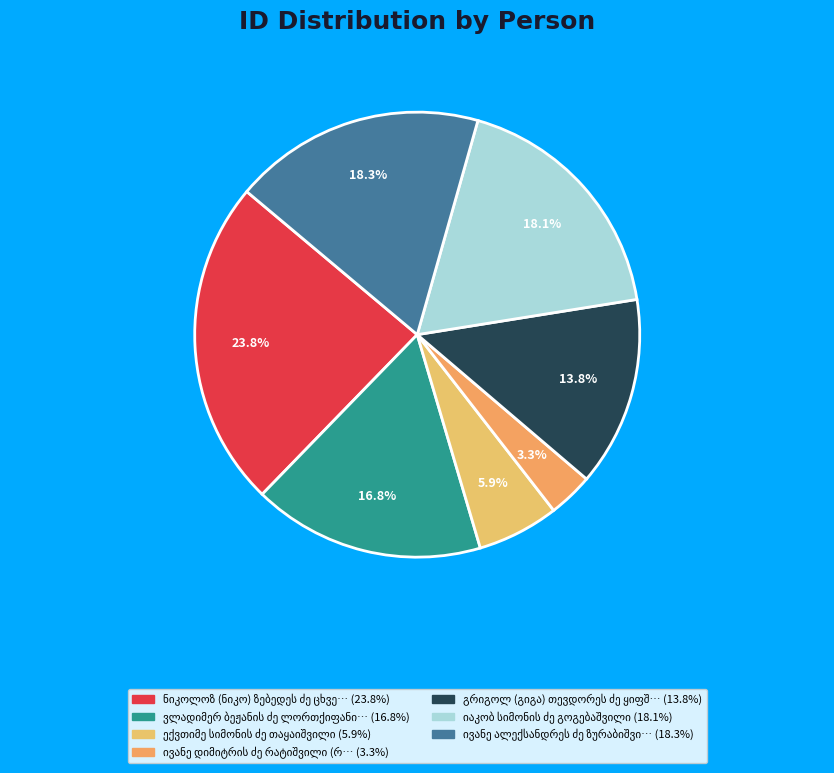

How many slices are in this pie chart?

7